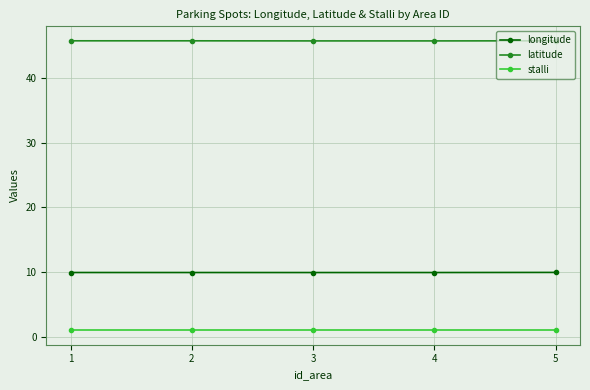

Reading right to left, what are all the values shown in this chart?

longitude: 9.9	9.9	9.9	9.9	9.9
latitude: 45.8	45.8	45.8	45.8	45.8
stalli: 1.0	1.0	1.0	1.0	1.0